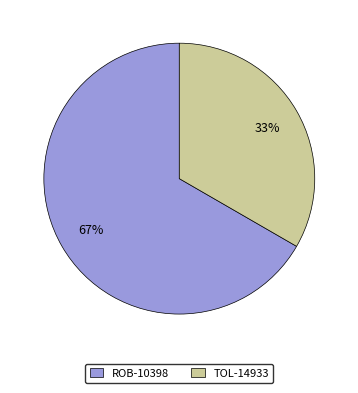

To the nearest percent, what percentage of the pie is ROB-10398?

67%